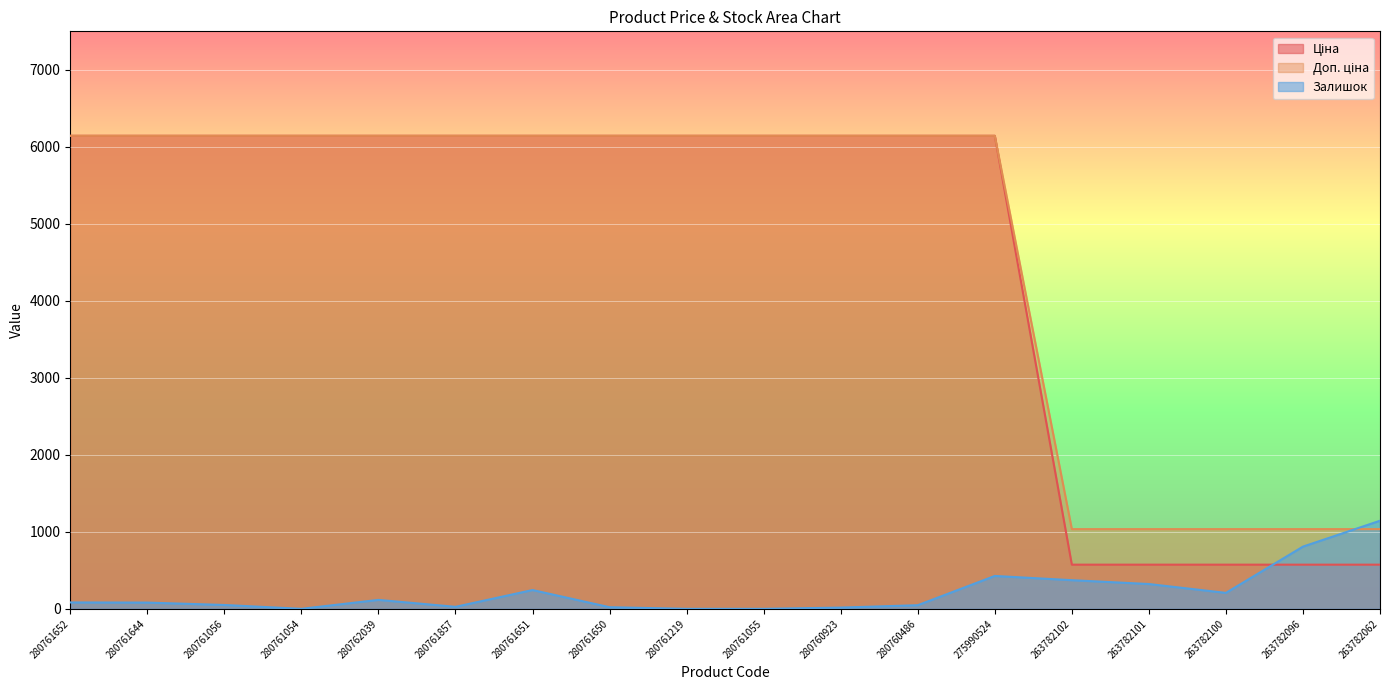

What is the difference between the highest and lowest values at 280761055?

6143.2